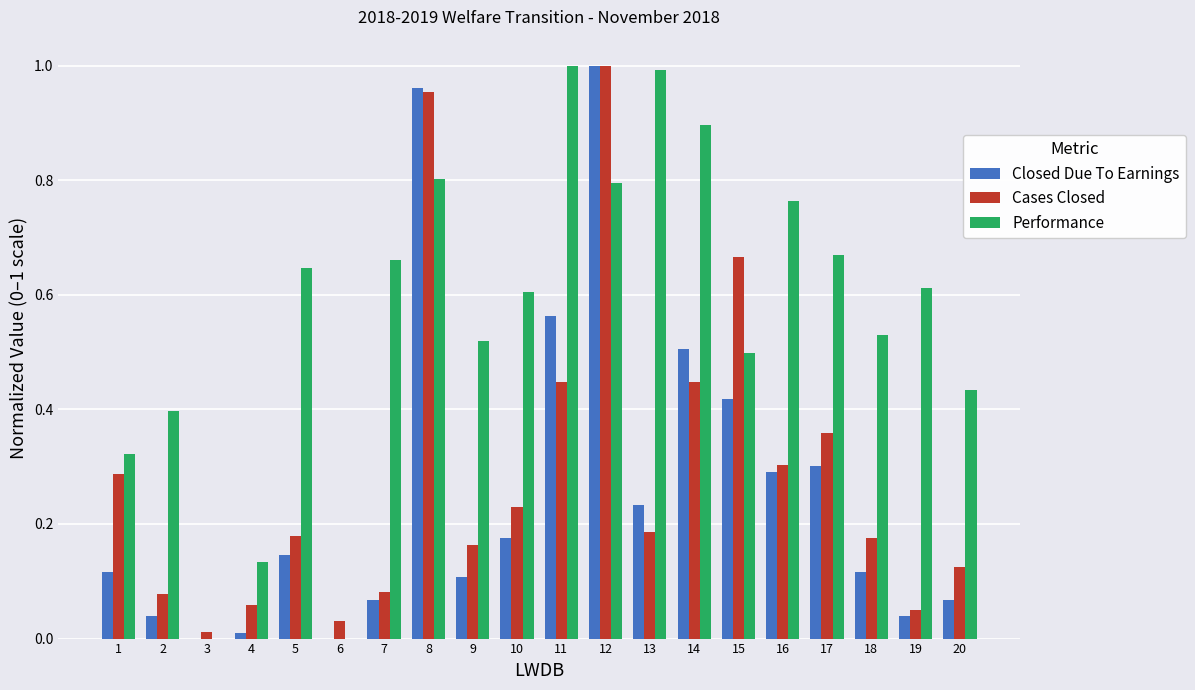

Which series changed the most between 2 and 15?

Cases Closed